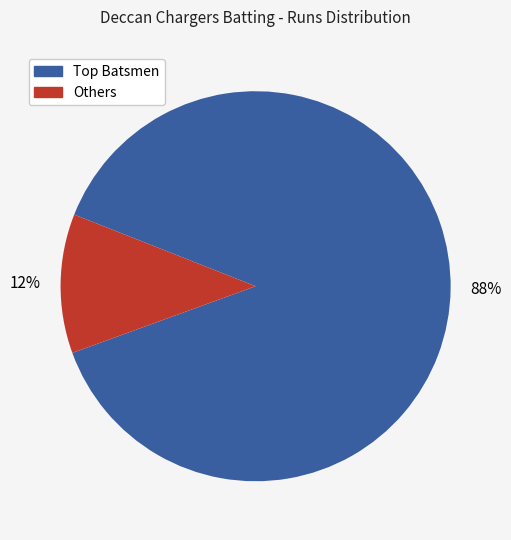

How many segments does this pie chart have?

2